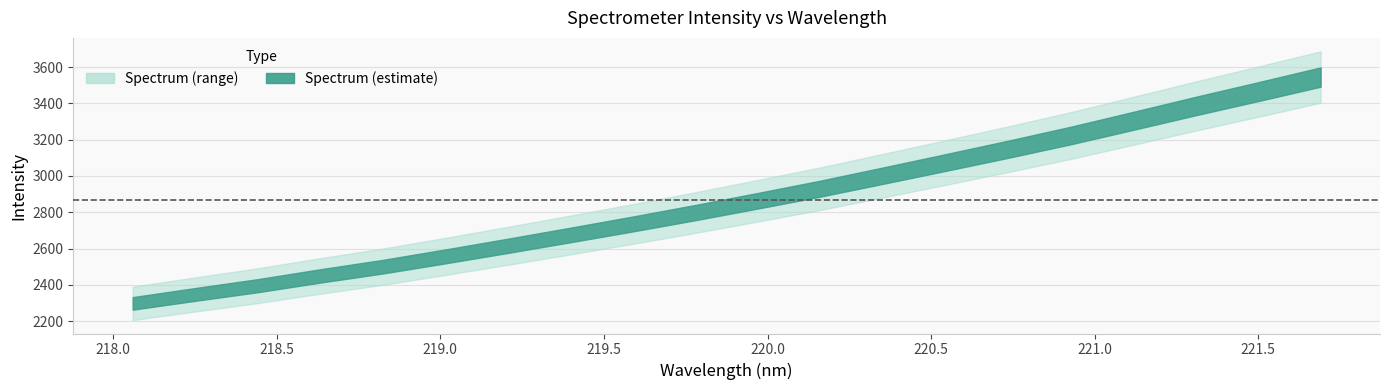

What is the difference between the values at 12 and 4?

501.7